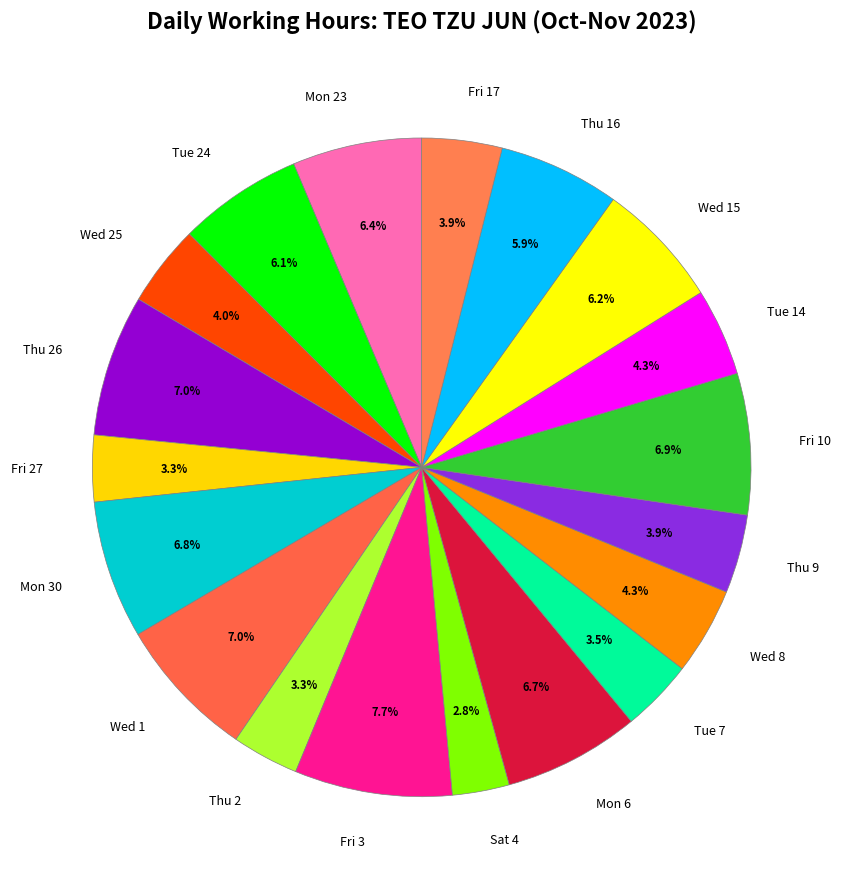

How many segments does this pie chart have?

19